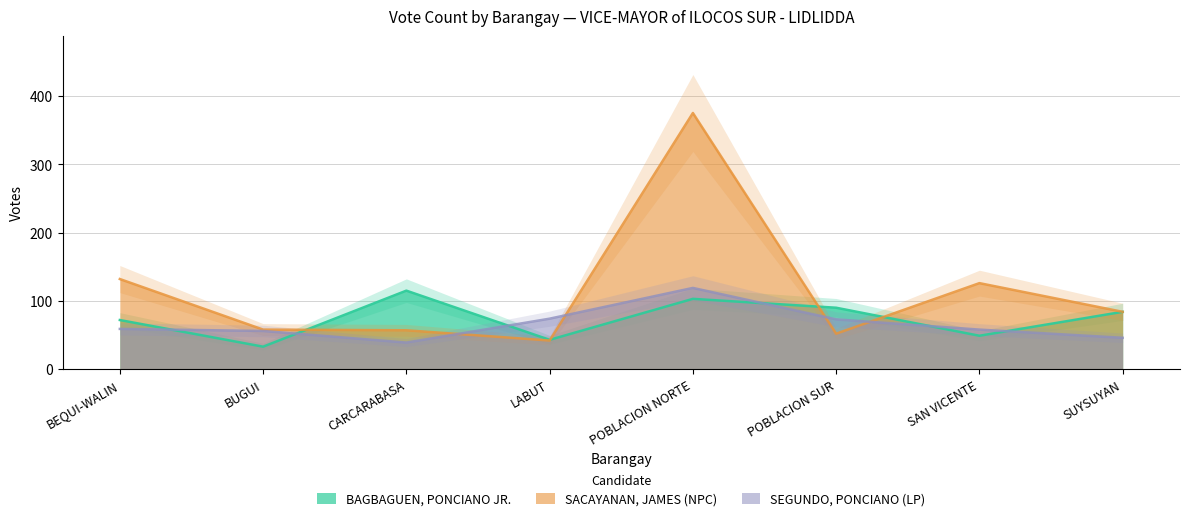

What is the label of the 4th point from the left?

LABUT